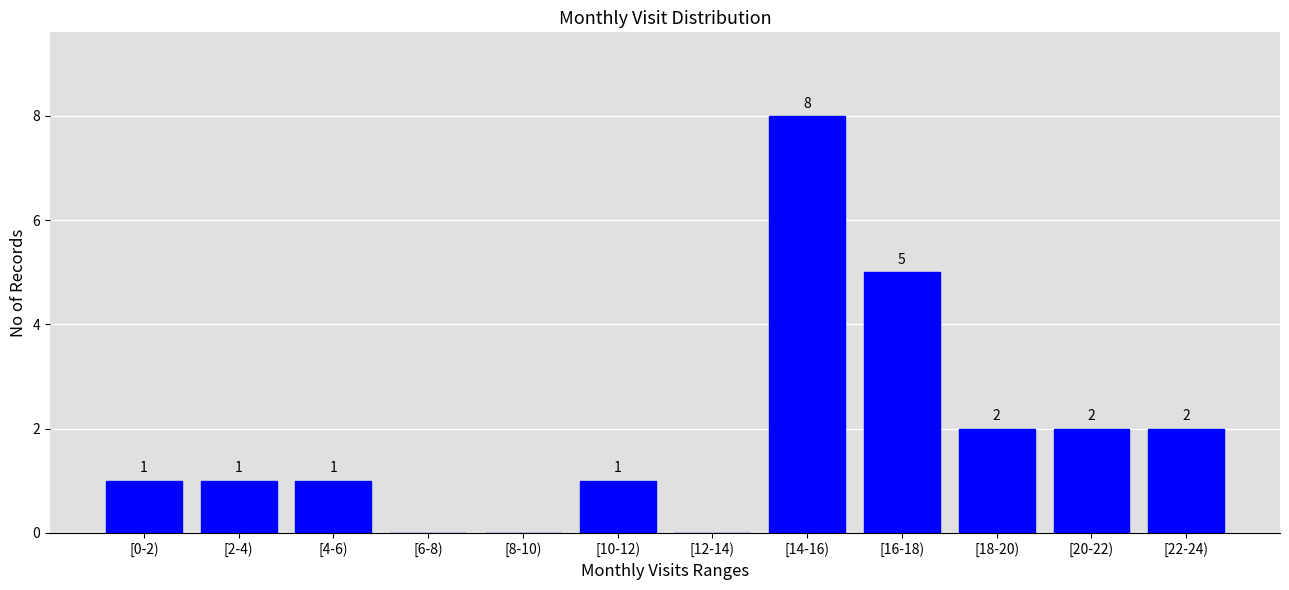

Reading left to right, list all the values displayed in this chart.

[0-2)=1	[2-4)=1	[4-6)=1	[6-8)=0	[8-10)=0	[10-12)=1	[12-14)=0	[14-16)=8	[16-18)=5	[18-20)=2	[20-22)=2	[22-24)=2